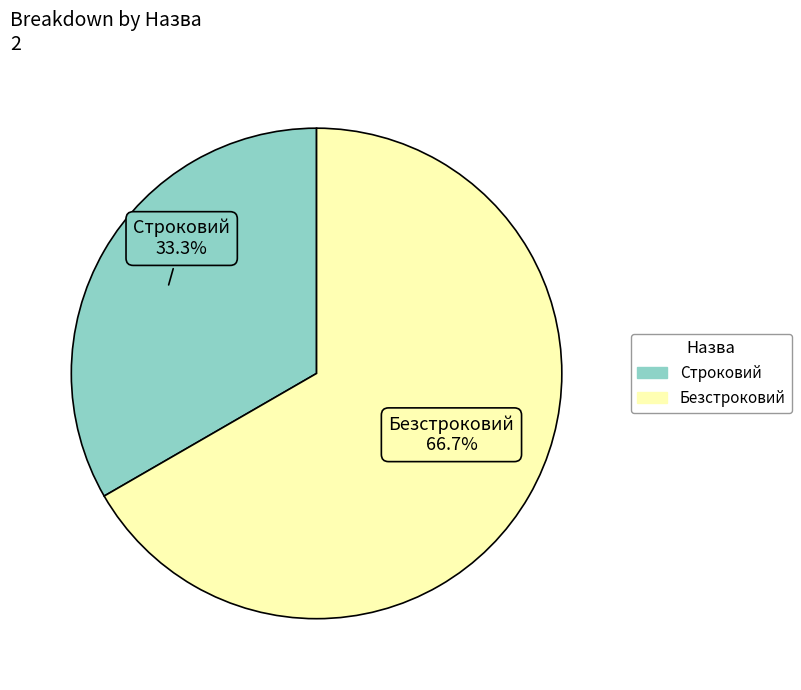

What percentage is NOT represented by Строковий?

66.7%